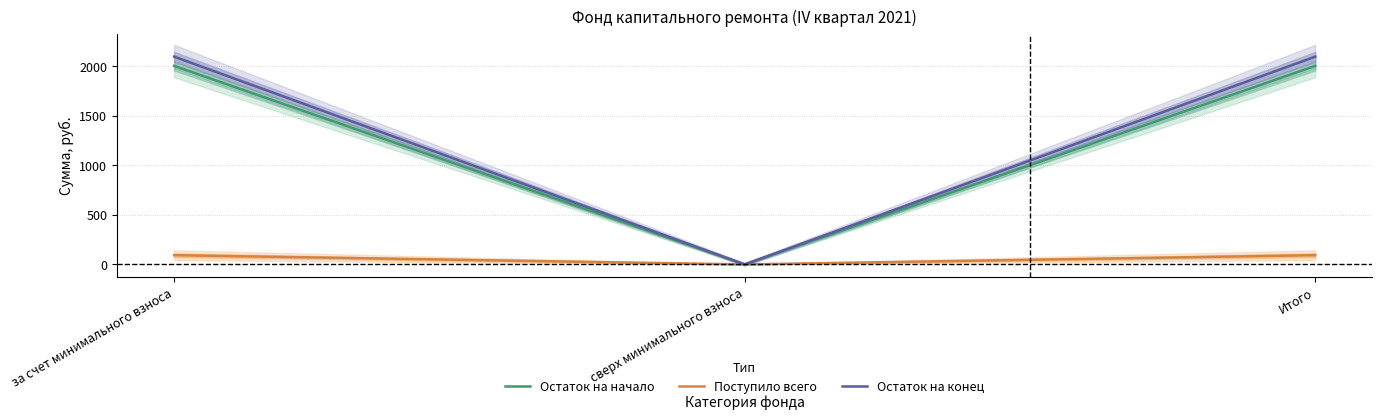

List the labels in order of Остаток на начало value, smallest first.

сверх минимального взноса, за счет минимального взноса, Итого